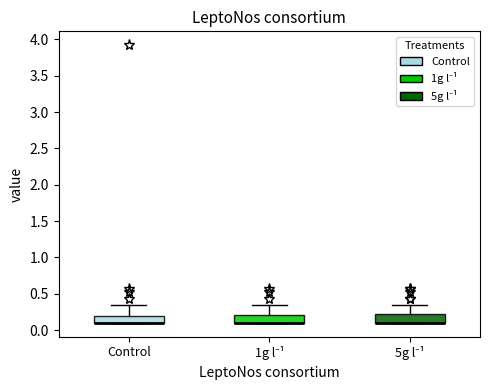

Reading left to right, transcribe this box plot: for each box, give where its median line is, the range the box spans, and where its two whiskers end, as read against the y-axis. The values are not printed on the chart, so give them approximately, as read against the axis.

Control: median 0.10 (drawn on the box's lower edge), box 0.10 to 0.20, whiskers 0.10 to 0.35
1g l⁻¹: median 0.10 (drawn on the box's lower edge), box 0.10 to 0.20, whiskers 0.10 to 0.35
5g l⁻¹: median 0.10 (drawn on the box's lower edge), box 0.10 to 0.20, whiskers 0.10 to 0.35